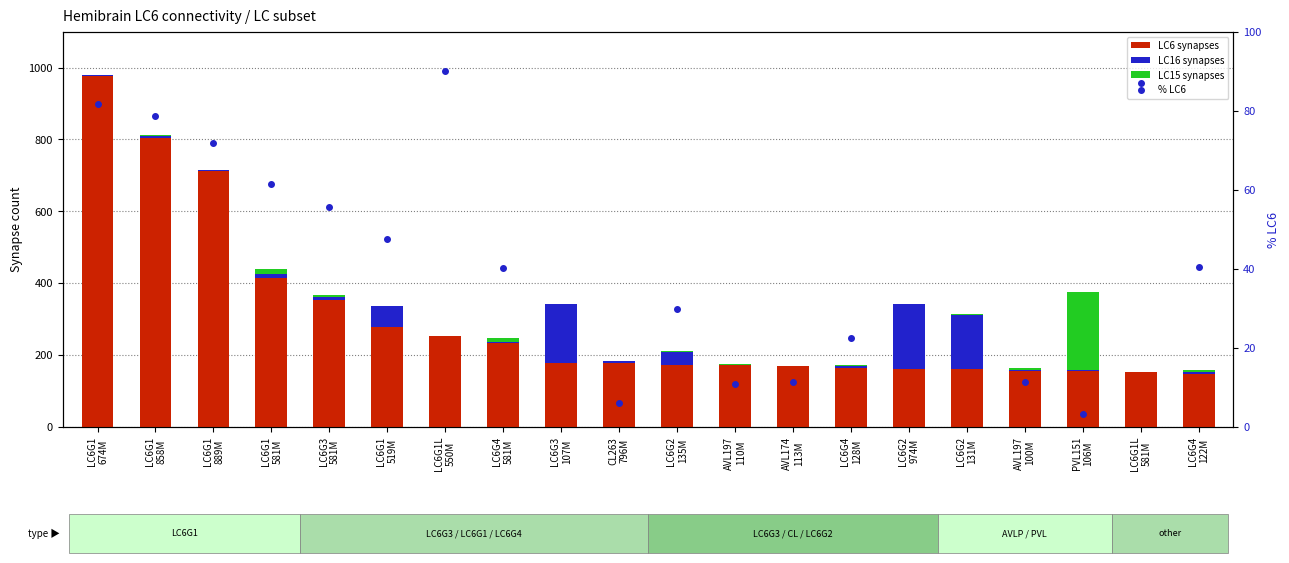

Rank the categories by LC6 synapses value from lowest to highest.

LC6G4
122M, LC6G1L
581M, PVL151
106M, AVL197
100M, LC6G2
974M, LC6G2
131M, LC6G4
128M, AVL174
113M, AVL197
110M, LC6G2
135M, LC6G3
107M, CL263
796M, LC6G4
581M, LC6G1L
550M, LC6G1
519M, LC6G3
581M, LC6G1
581M, LC6G1
889M, LC6G1
858M, LC6G1
674M